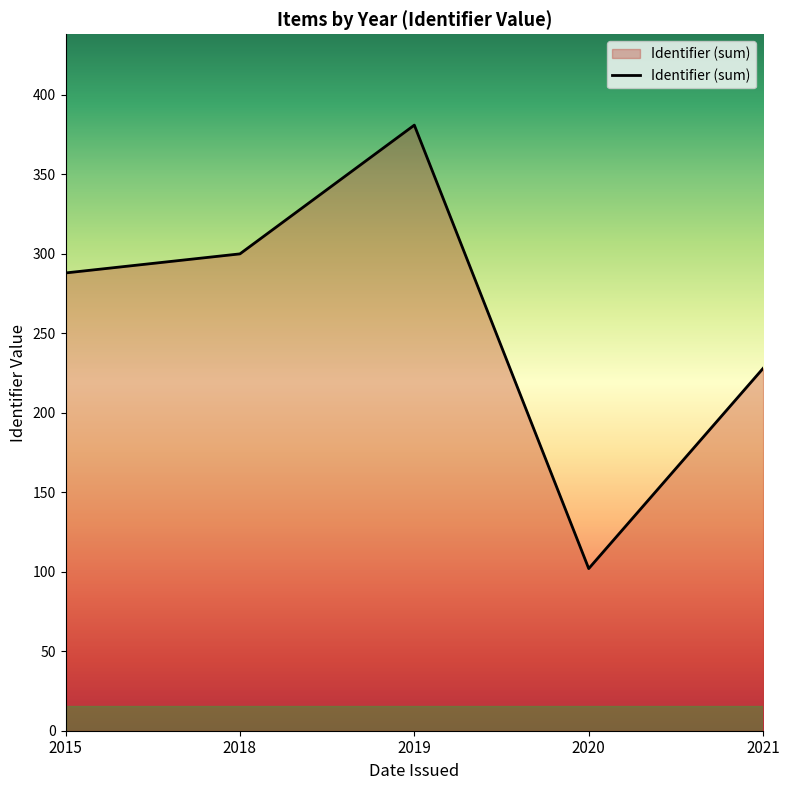

What is the change in value from 2015 to 2019?

+93